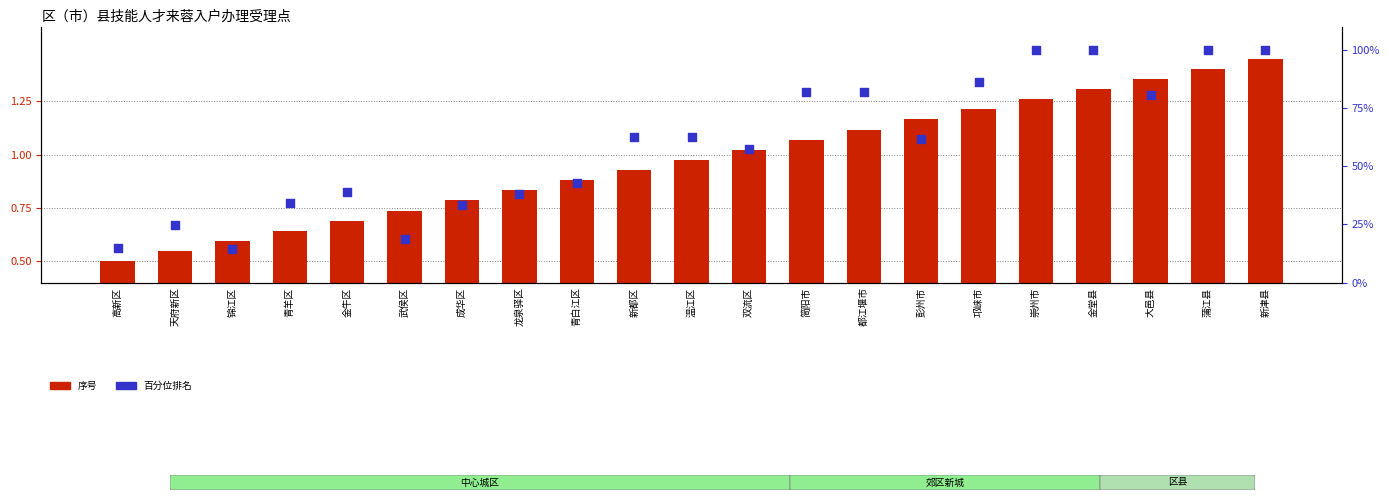

Which series contains the highest Y value?

百分位排名